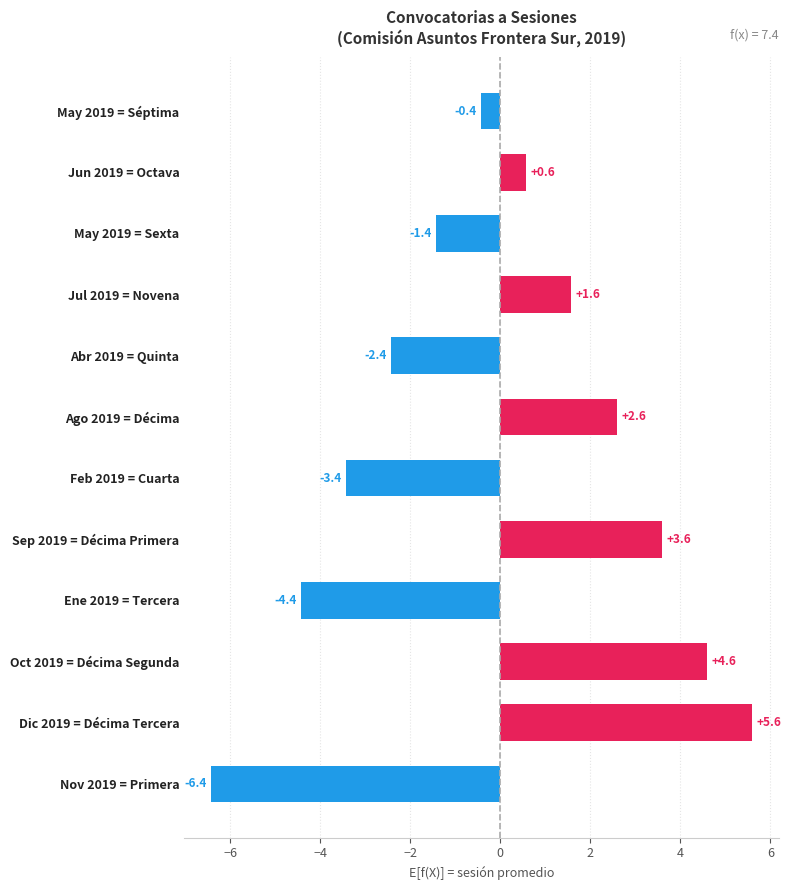

What is the change in value from Jun 2019 = Octava to May 2019 = Séptima?

-1.0